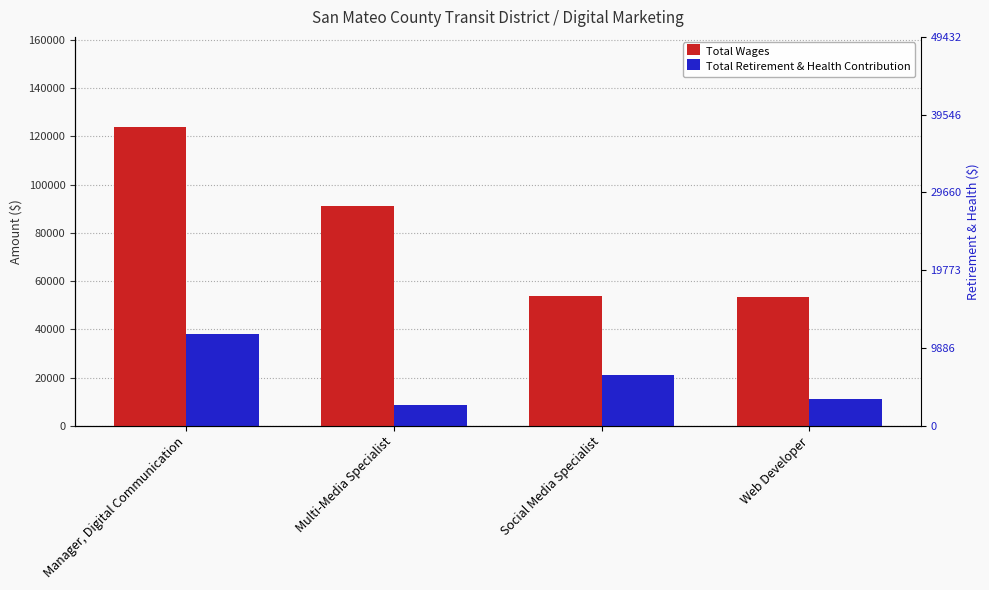

List the series in order of their peak value, lowest first.

Total Retirement & Health Contribution, Total Wages